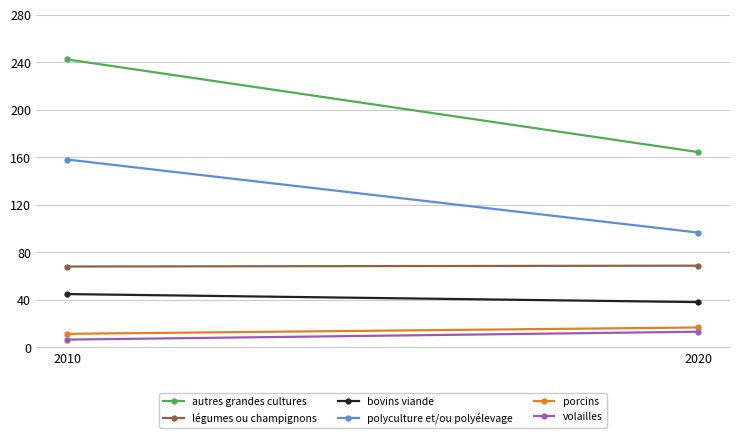

At which category does the chart reach its peak across all series?

2010